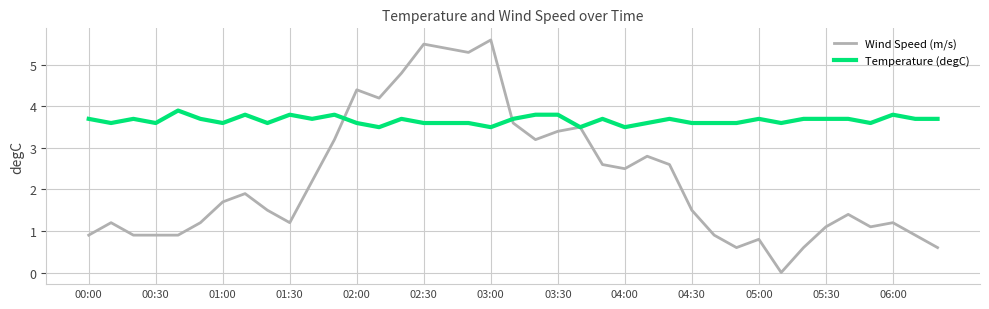

Which series has the largest range (max minus min)?

Wind Speed (m/s)